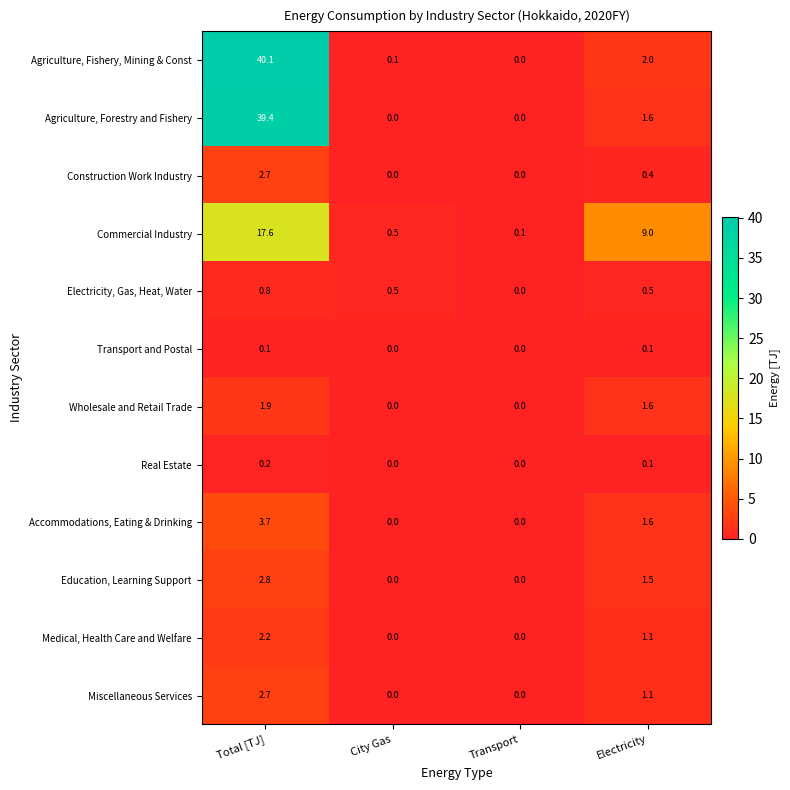

Which category has the highest value in the Accommodations, Eating & Drinking series?

Total [TJ]